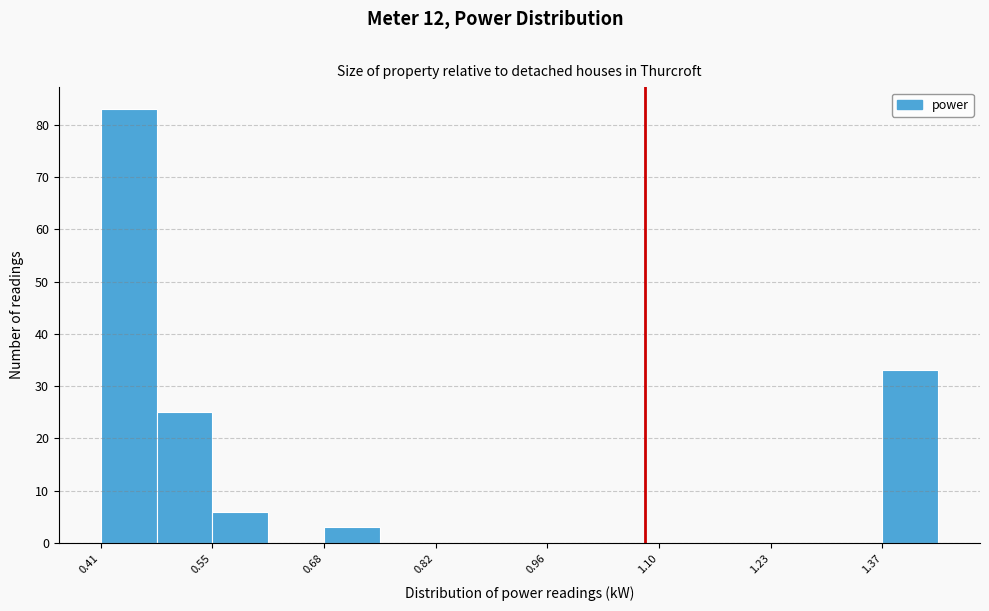

Read against the x-axis, roughly where is the centre of the tallest bar?

0.44